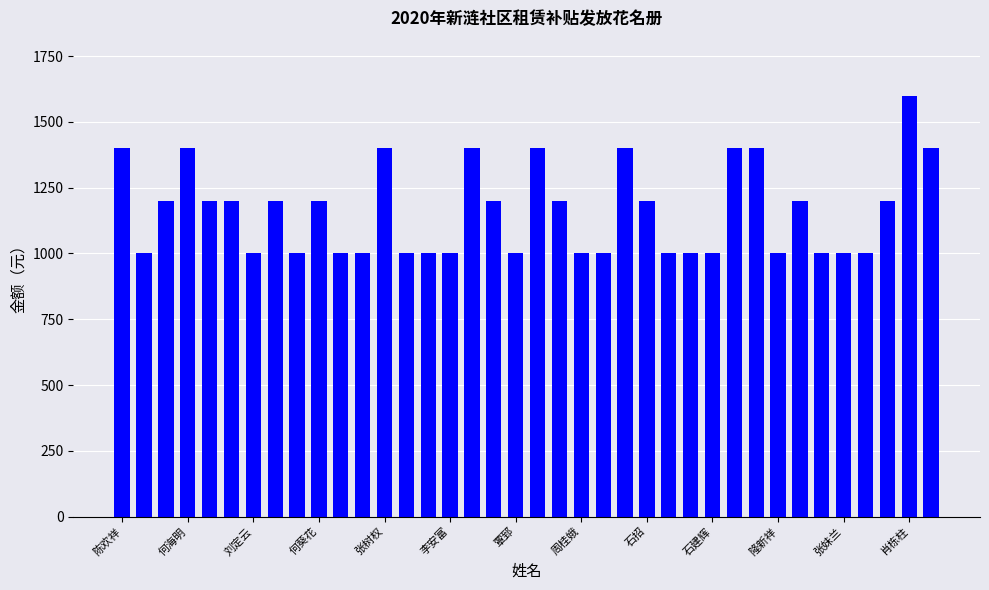

What is the maximum value shown in the chart?

1600